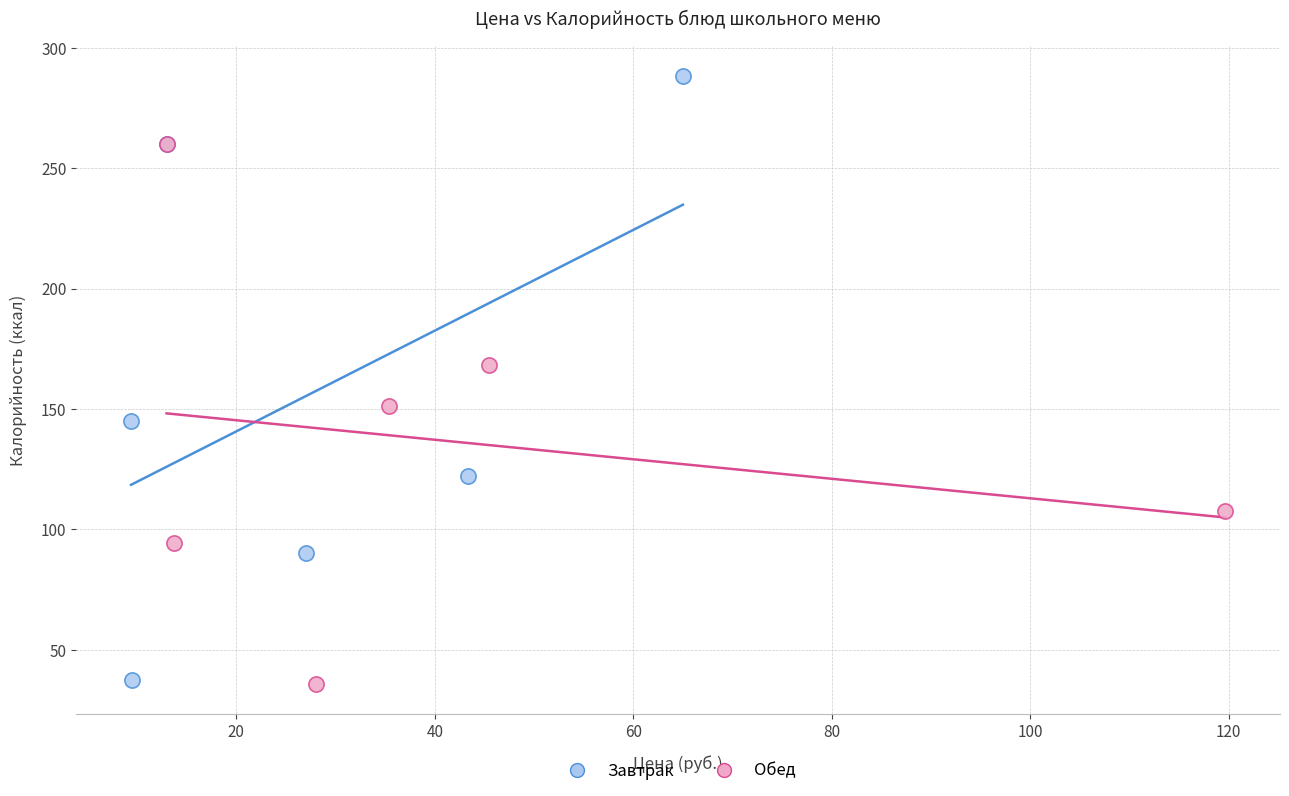

What are all the series names shown in the legend?

Завтрак, Обед